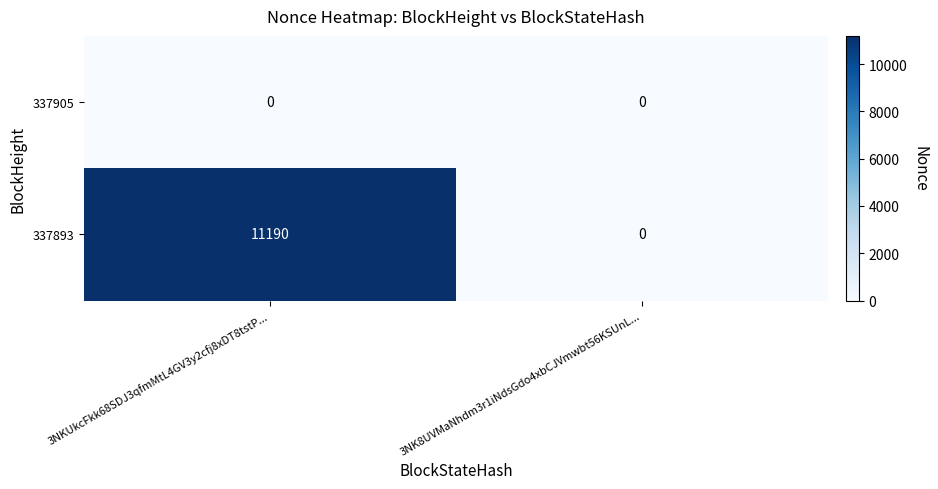

The 337905 series shows 0 at 3NKUkcFkk68SDJ3qfmMtL4GV3y2cfj8xDT8tstP.... True or false?

True